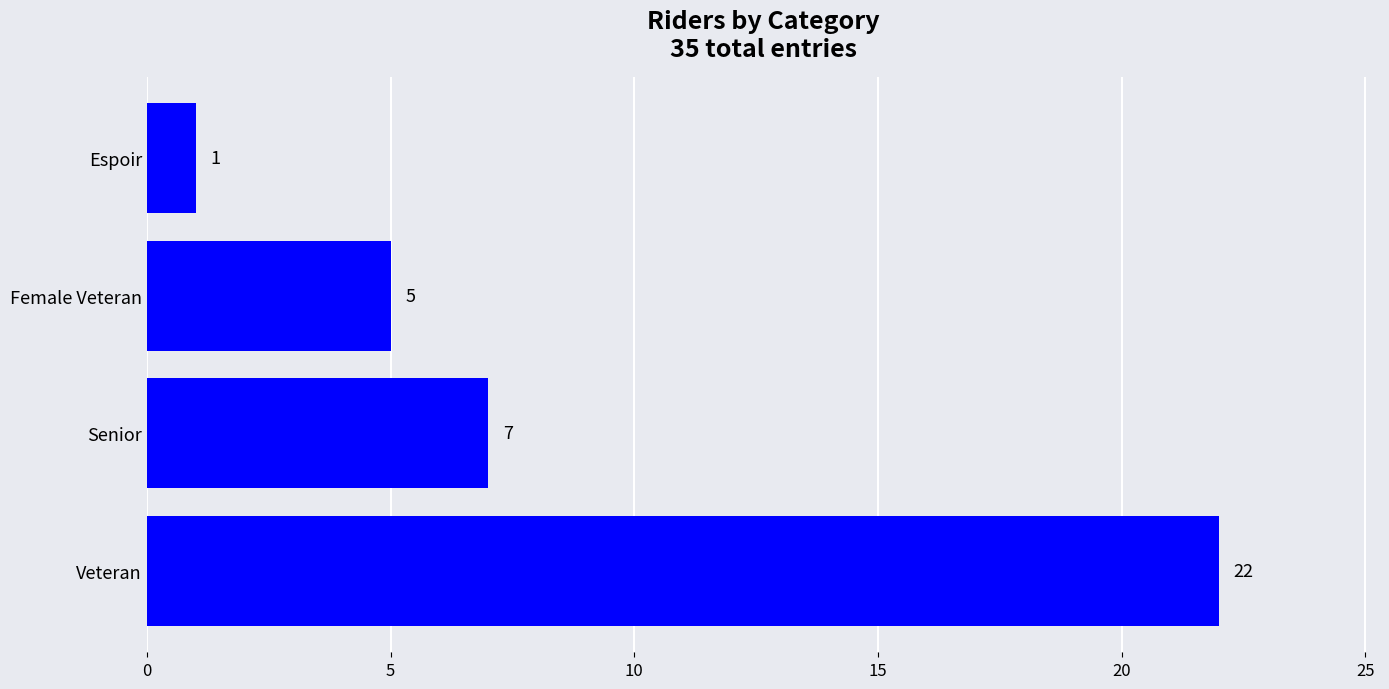

At which label is the value closest to 11?

Senior